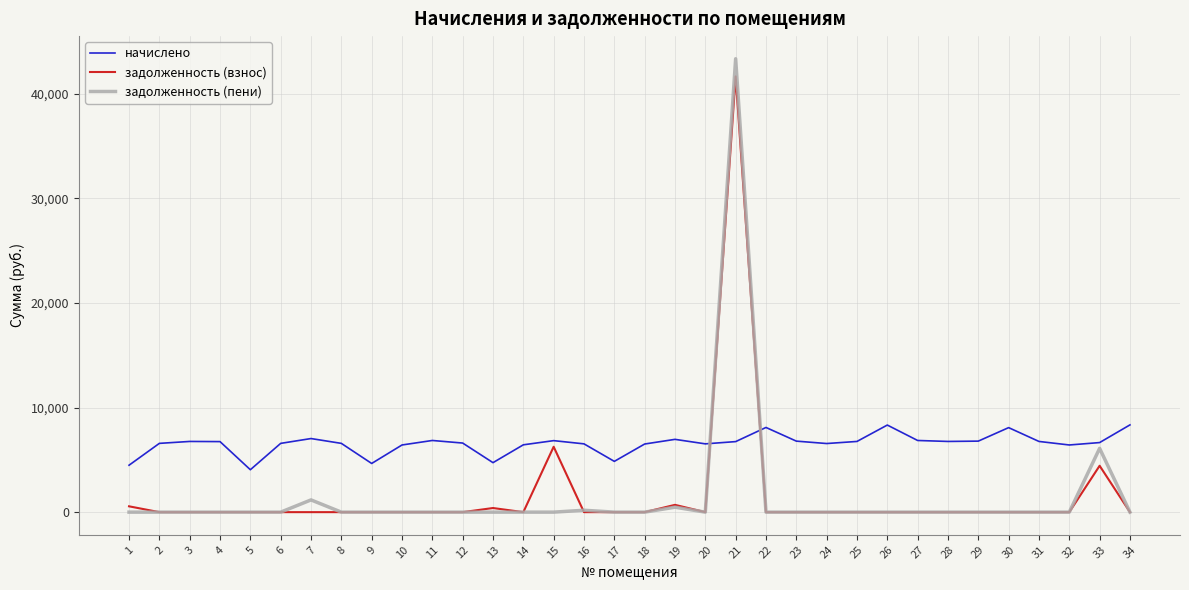

What is the difference between the highest and lowest values at 22?

8094.7